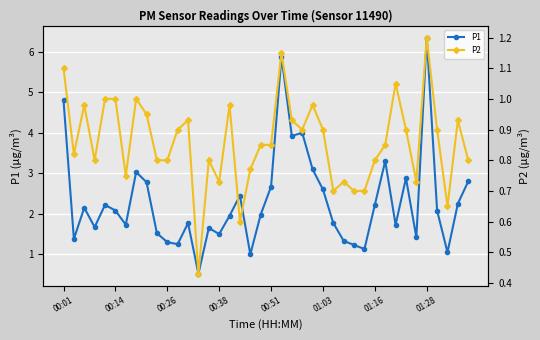

Which series has the widest spread of values?

P1